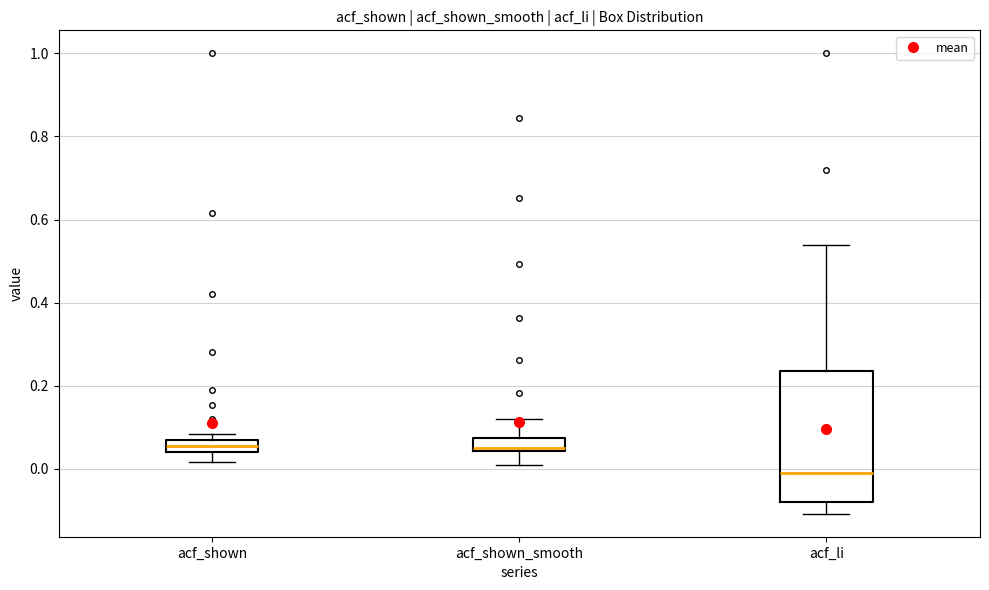

Reading left to right, read every box against the y-axis: the position of its median line, the range the box covers, and the ends of its whiskers. The values are not printed on the chart, so give them approximately, as read against the axis.

acf_shown: median 0.06, box 0.04 to 0.08, whiskers 0.02 to 0.08 (just above the box's upper edge)
acf_shown_smooth: median 0.06, box 0.04 to 0.08, whiskers 0.00 to 0.12
acf_li: median 0.00, box -0.08 to 0.24, whiskers -0.10 to 0.54